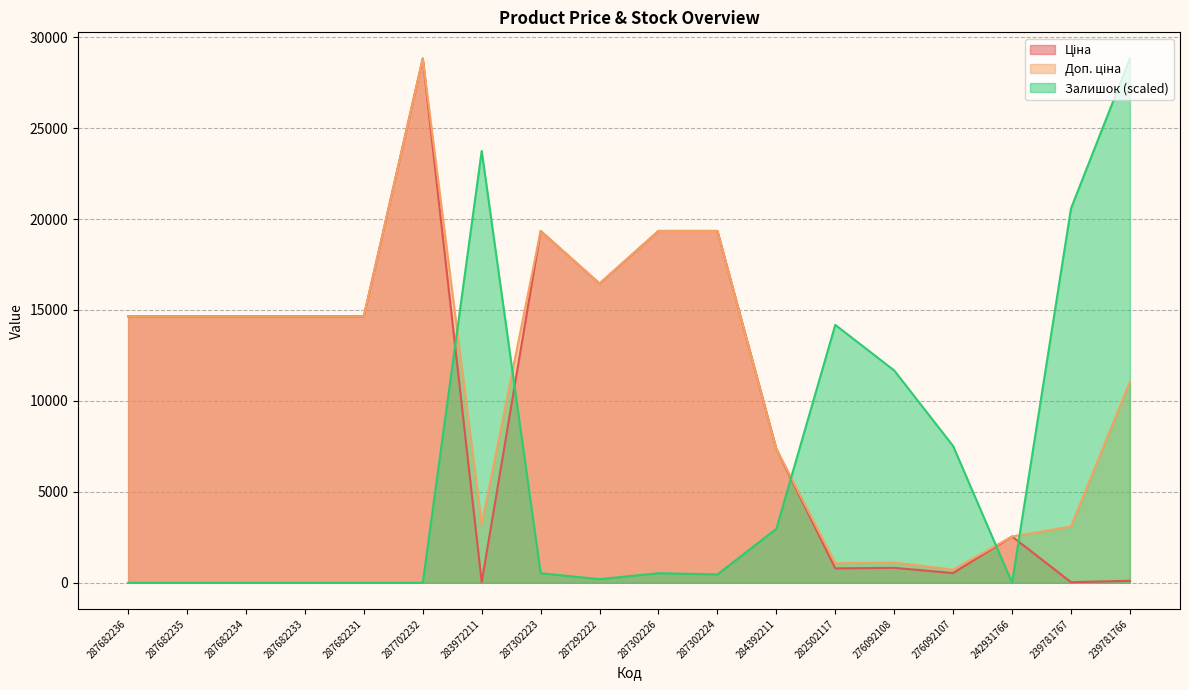

Is the value of Доп. ціна at 287682231 greater than the value of Ціна at 287292222?

No